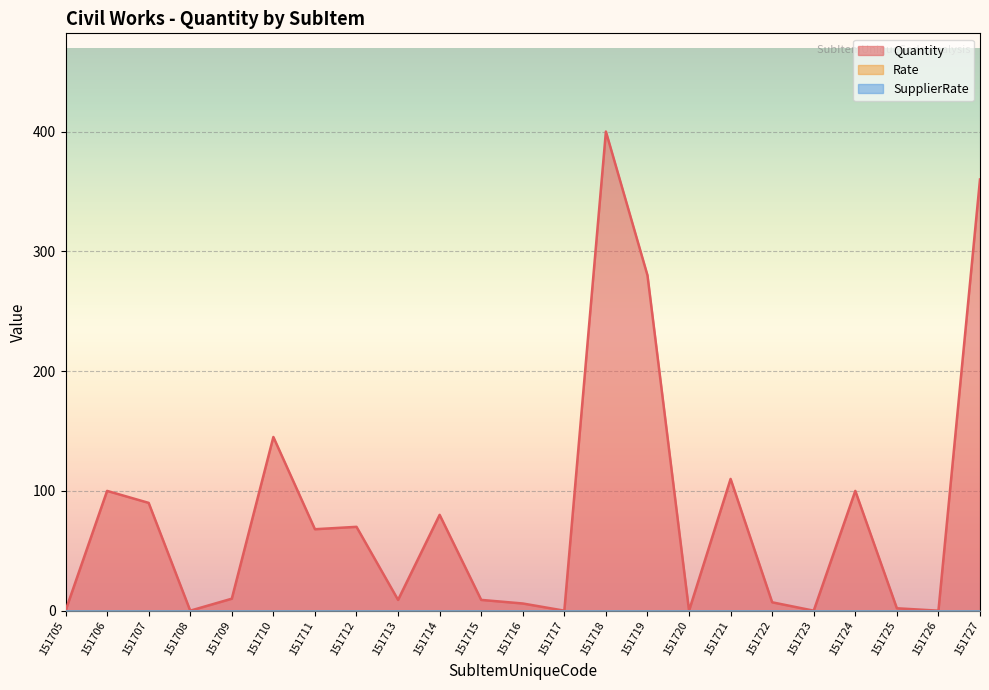

True or false: SupplierRate and Rate cross at least once.

False